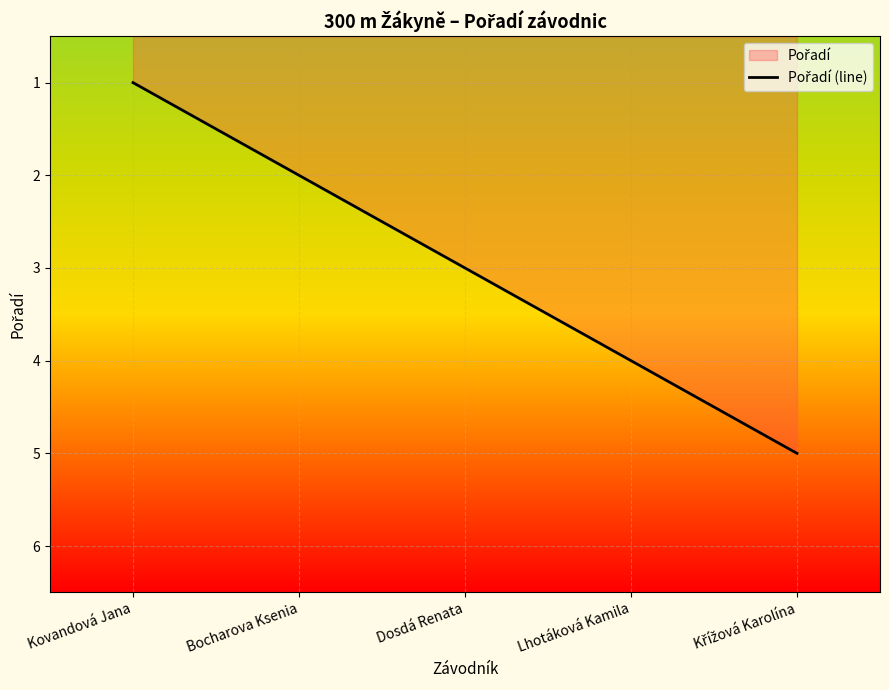

Count the number of categories in the chart.

5